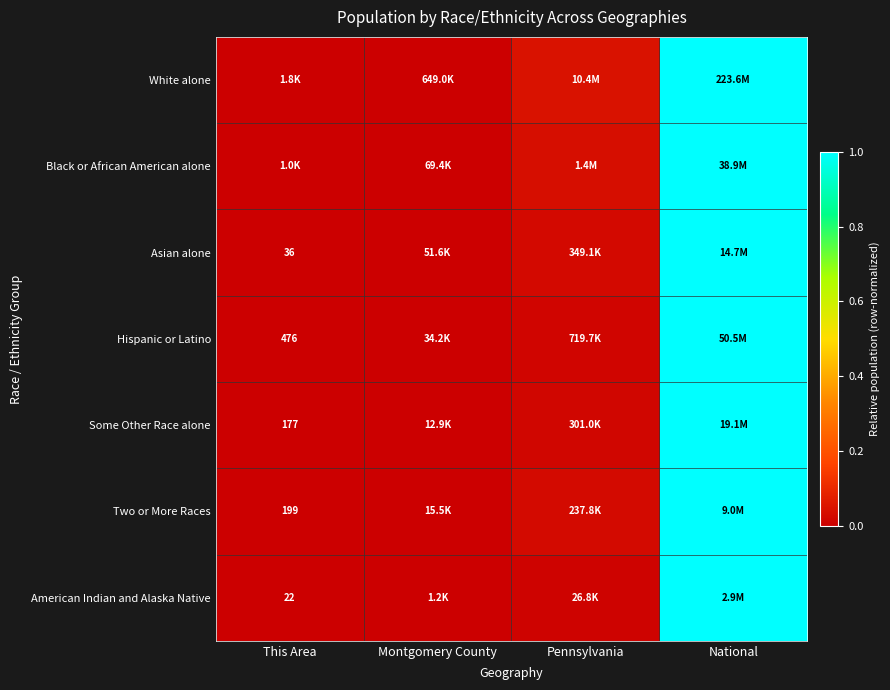

Count the number of categories in the chart.

4